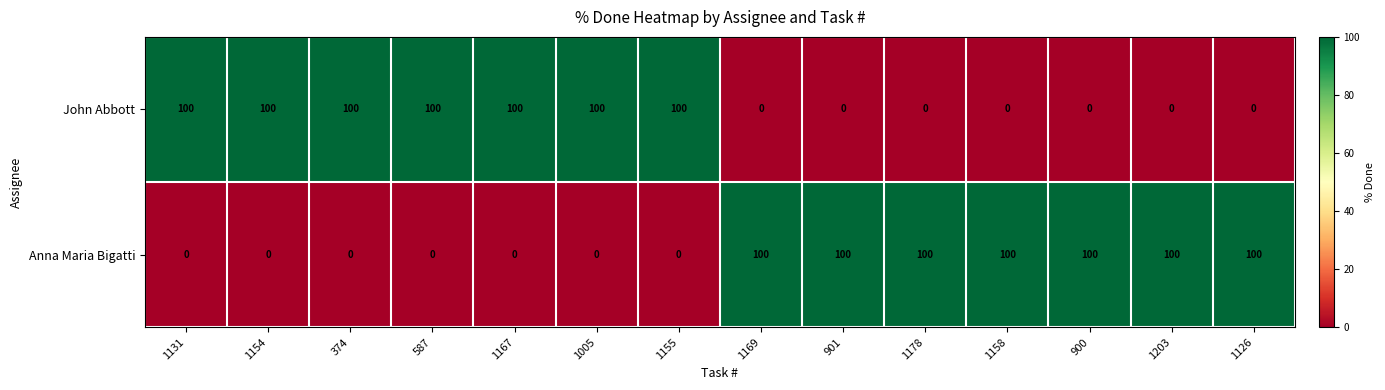

Rank the series at 1155 from highest to lowest value.

John Abbott, Anna Maria Bigatti